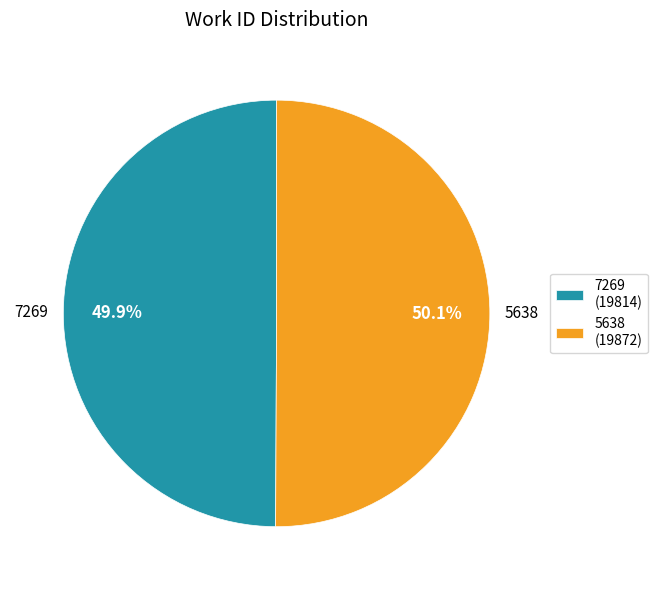

Do 5638 and 7269 together represent more than half of the pie?

Yes